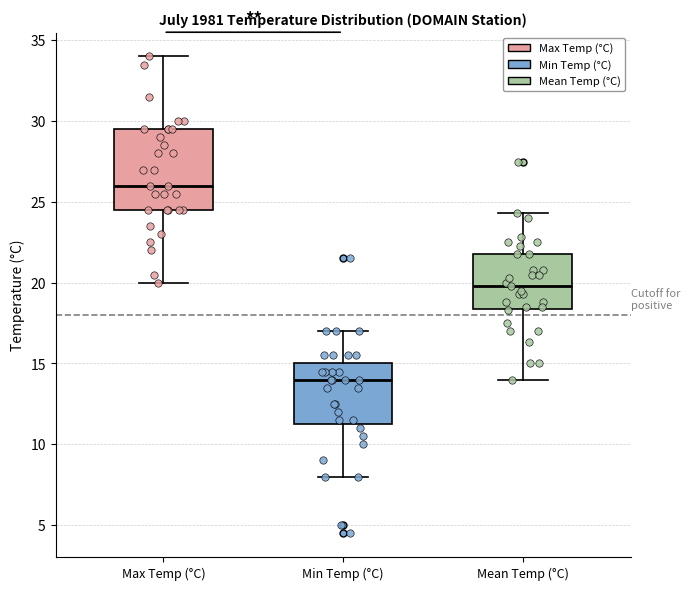

Where is the lower edge of the box for Max Temp (°C) on the y-axis? The values are not printed on the chart, so give them approximately, as read against the axis.

24.5